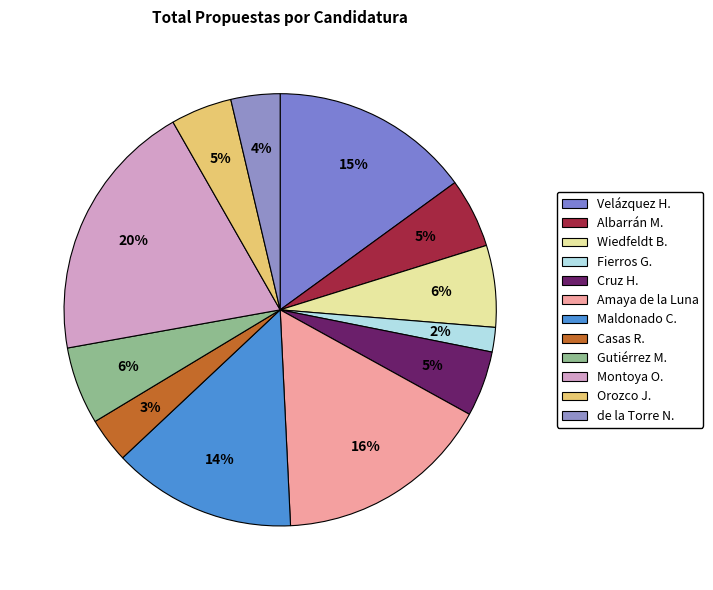

Which category has the smallest portion of the pie?

Fierros G.